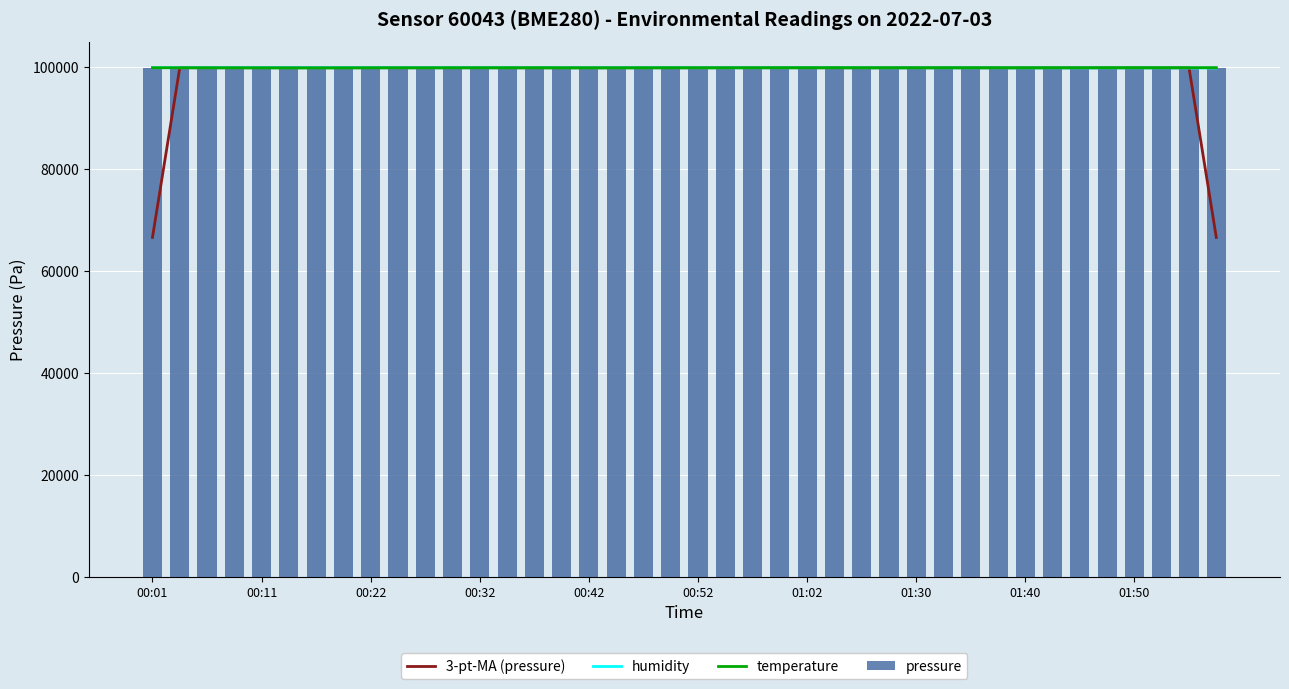

Which has a higher value, 01:40 or 25?

01:40